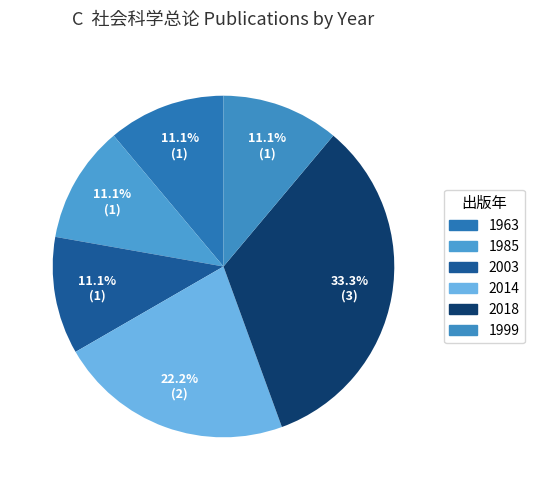

How many slices are in this pie chart?

6